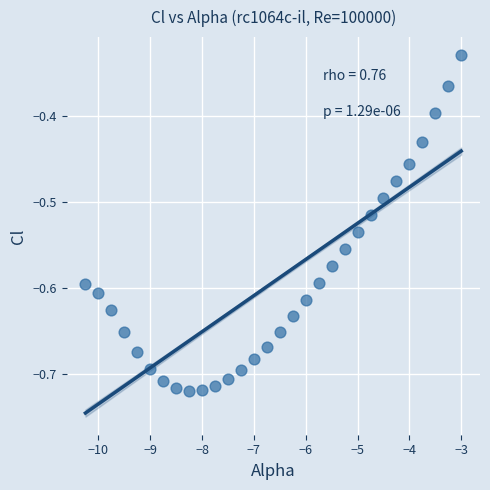

What is the range of Y values (max minus min)?

0.4